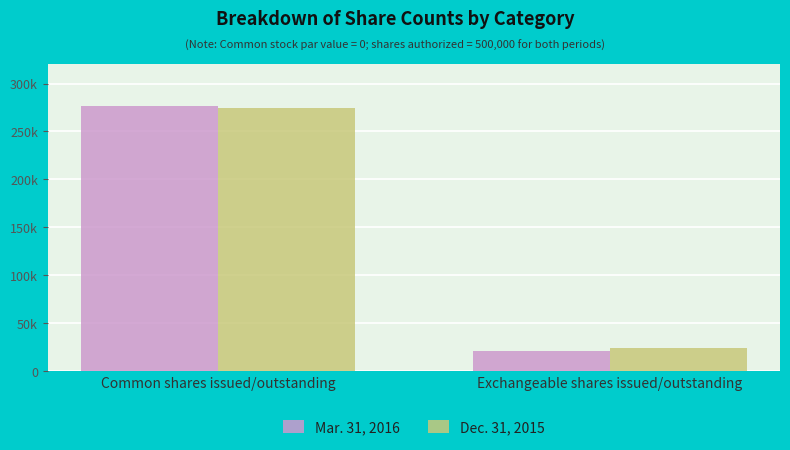

What are all the series names shown in the legend?

Mar. 31, 2016, Dec. 31, 2015